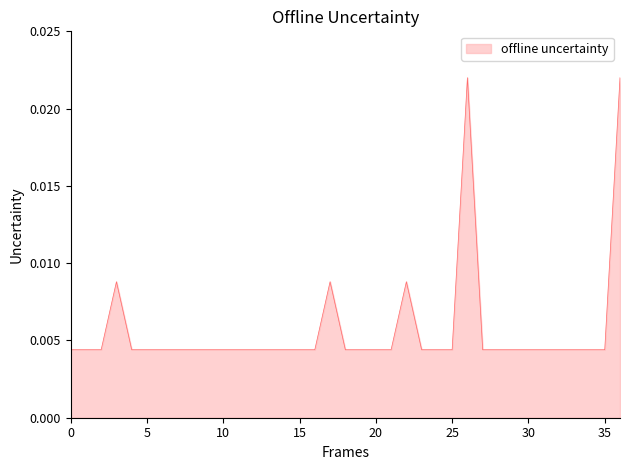

How many lines are shown in the chart?

1